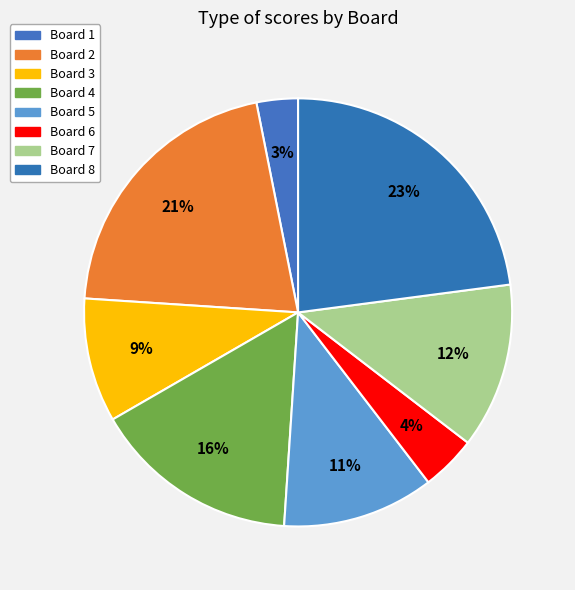

How many slices are in this pie chart?

8